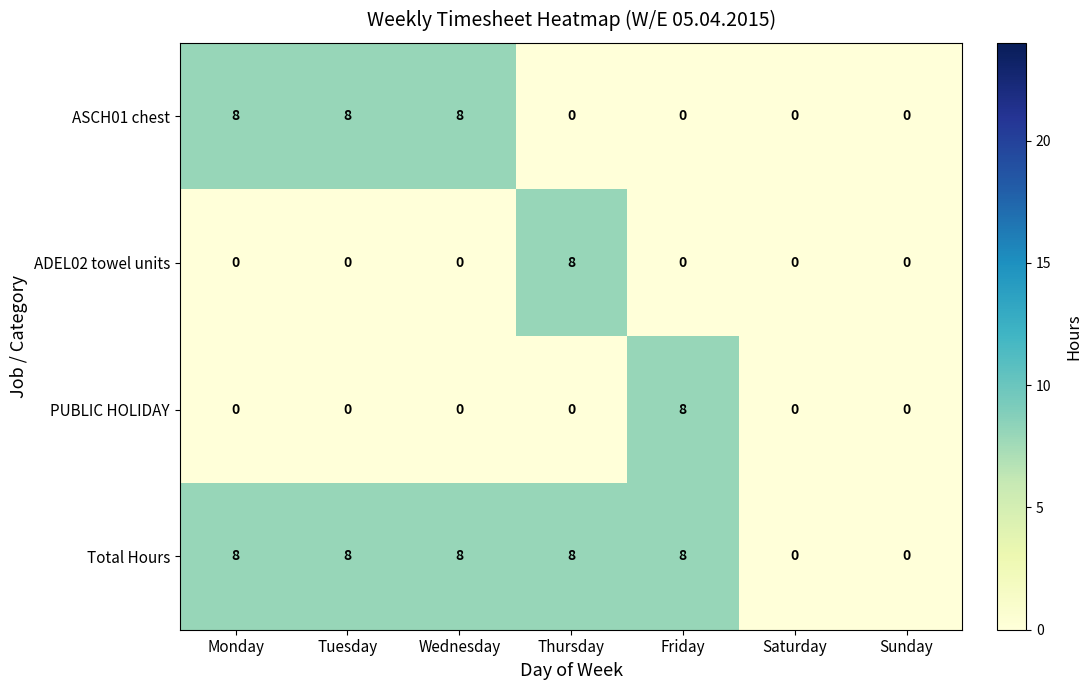

What is the total value across all series at Monday?

16